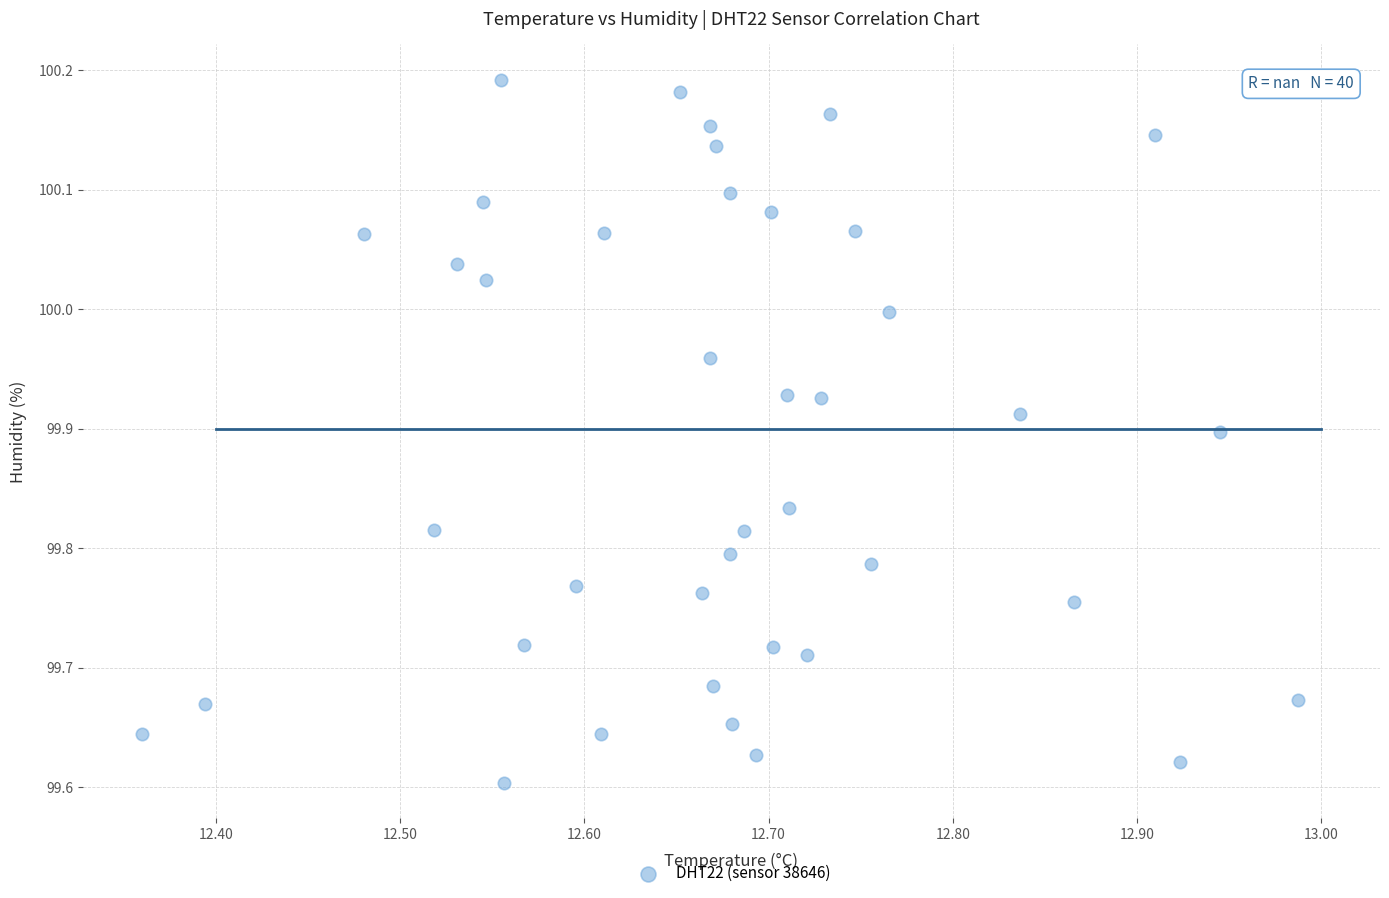

What is the range of Y values (max minus min)?

0.6